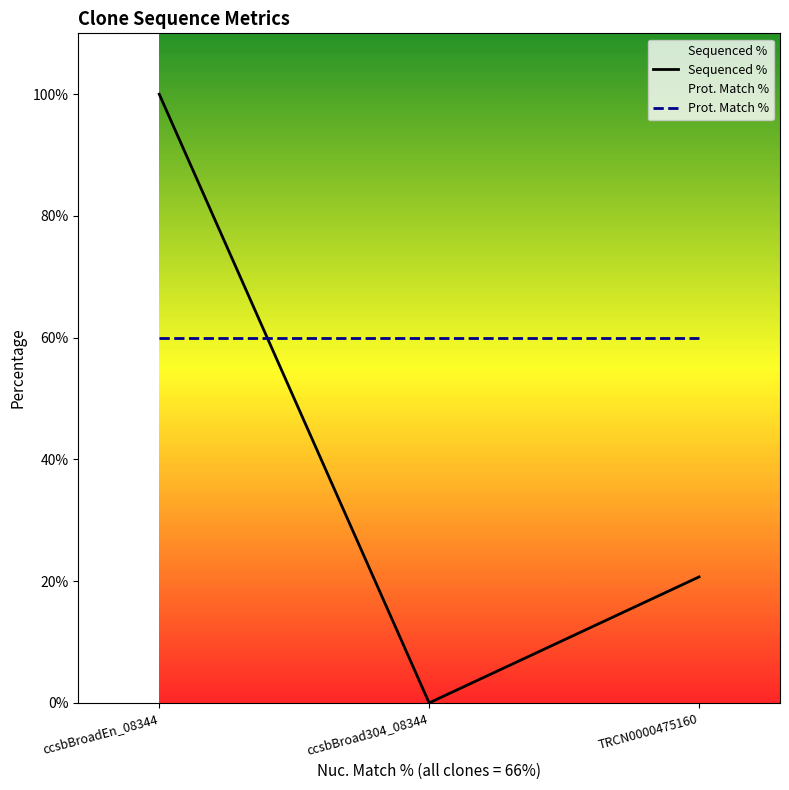

Is the value of Sequenced % at ccsbBroadEn_08344 greater than the value of Prot. Match % at TRCN0000475160?

Yes